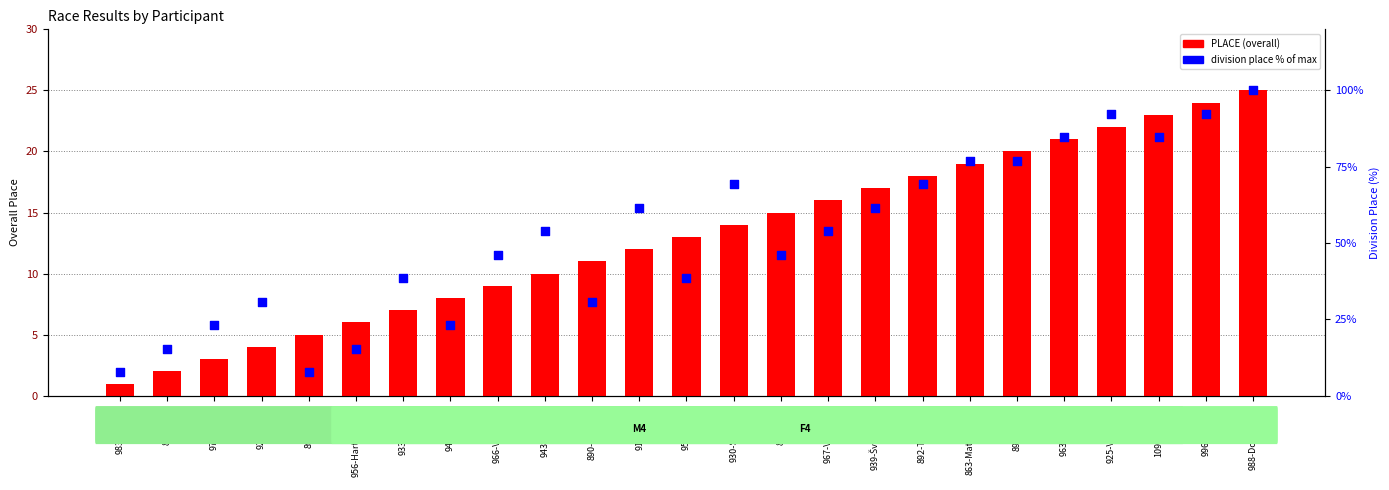

Which series reaches the maximum Y coordinate?

div place % of max